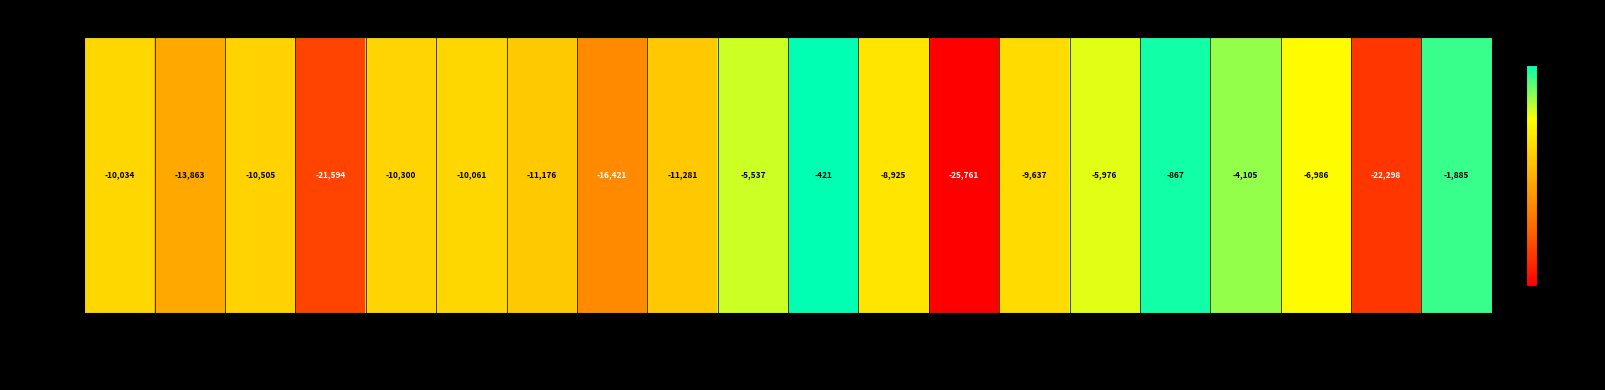

Is it true that the value at AMG is -3208?

False